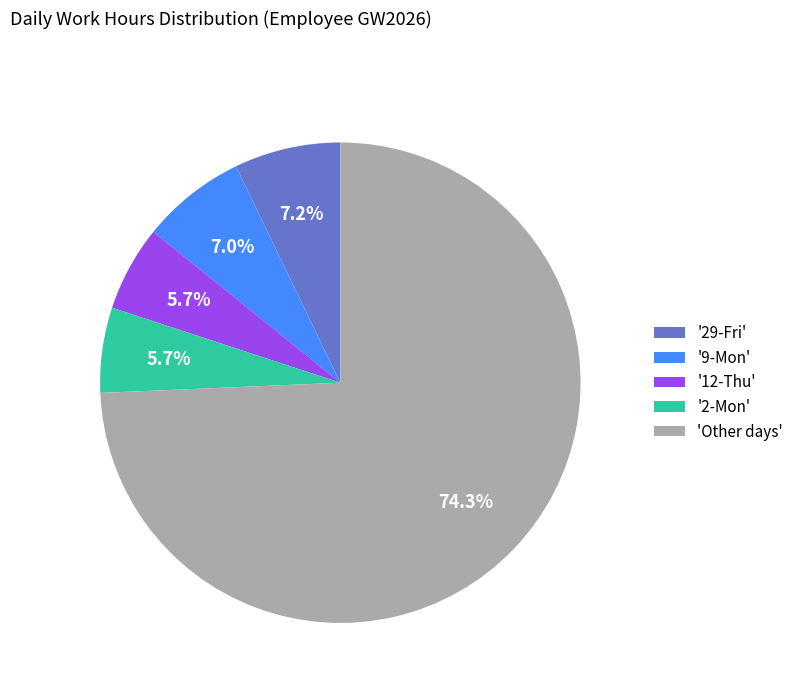

Which slice is the largest?

'Other days'